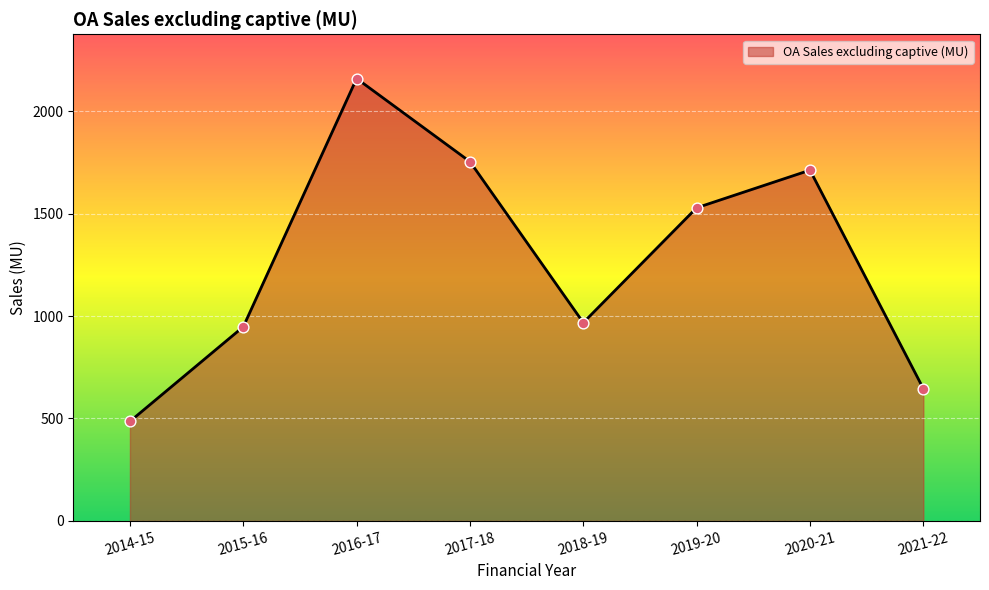

Between 2016-17 and 2020-21, which is larger?

2016-17